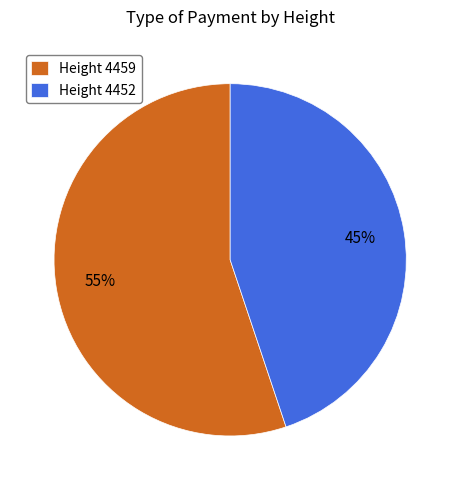

How many slices are in this pie chart?

2